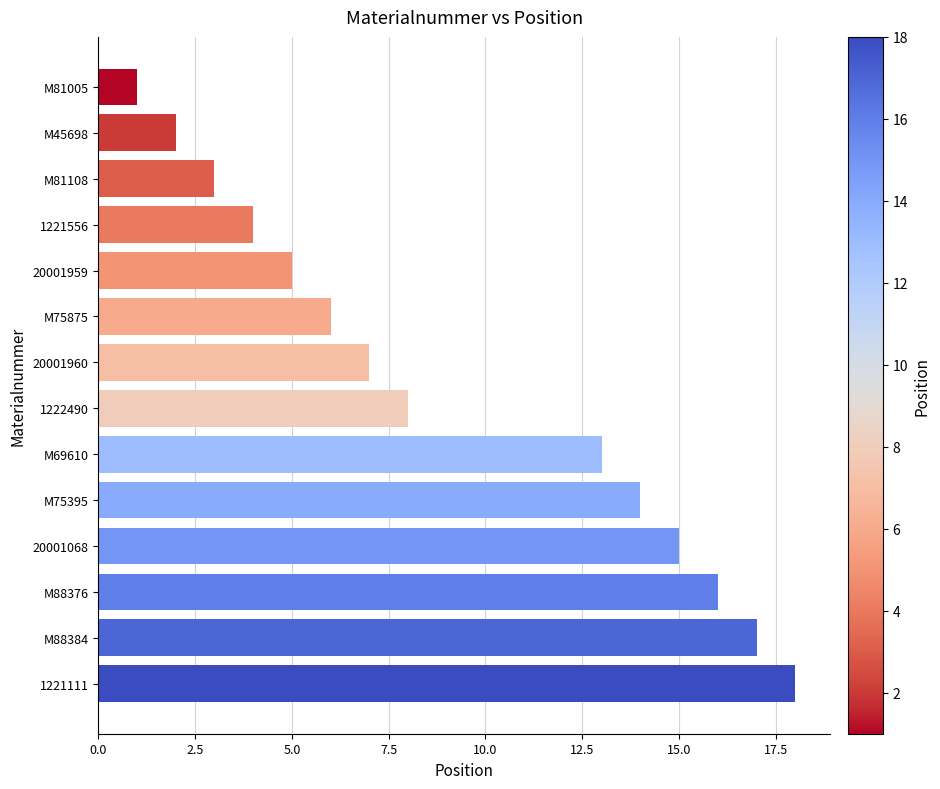

What is the sum of the values at M81108 and M75395?

17